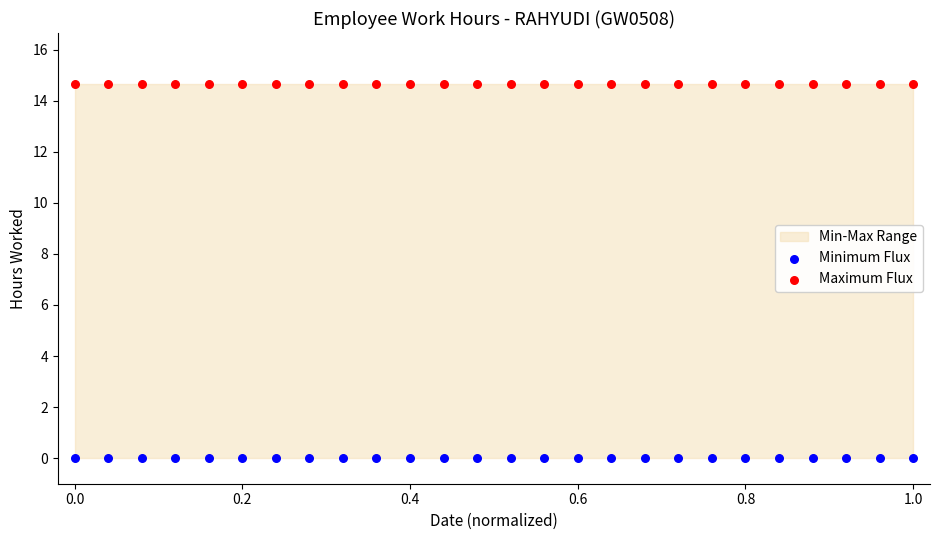

Which series contains the lowest Y value?

Minimum Flux